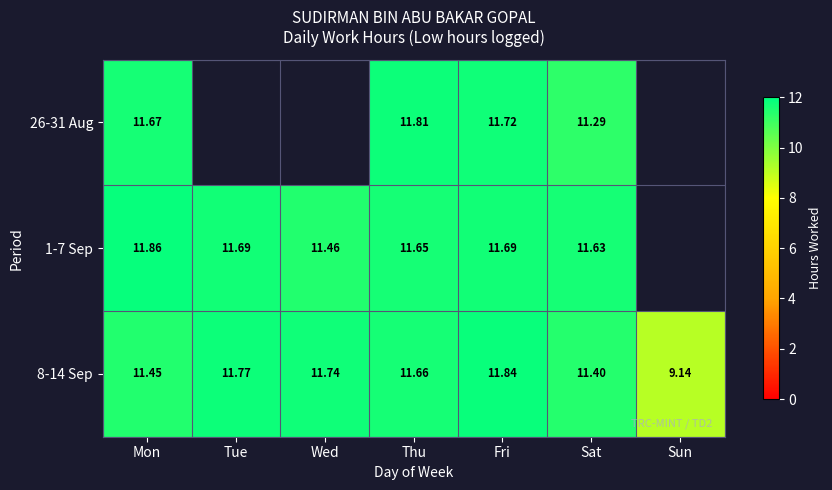

Is the value of 1-7 Sep at Wed greater than the value of 8-14 Sep at Mon?

Yes